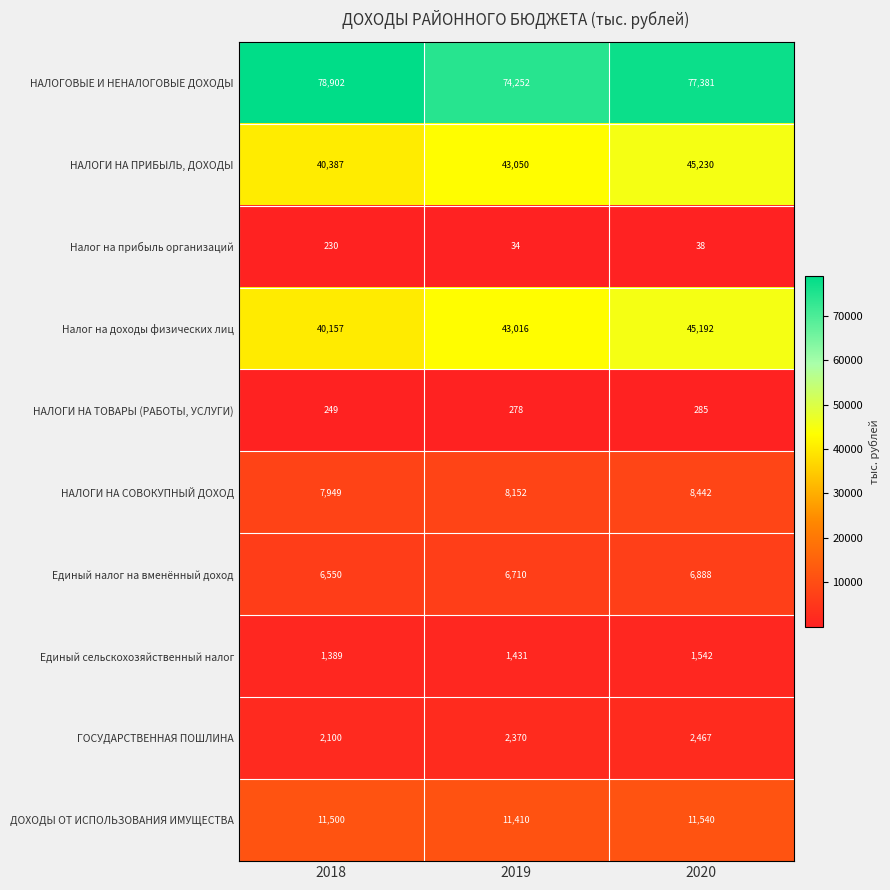

True or false: Единый сельскохозяйственный налог has a value of 1542 at 2020.

True